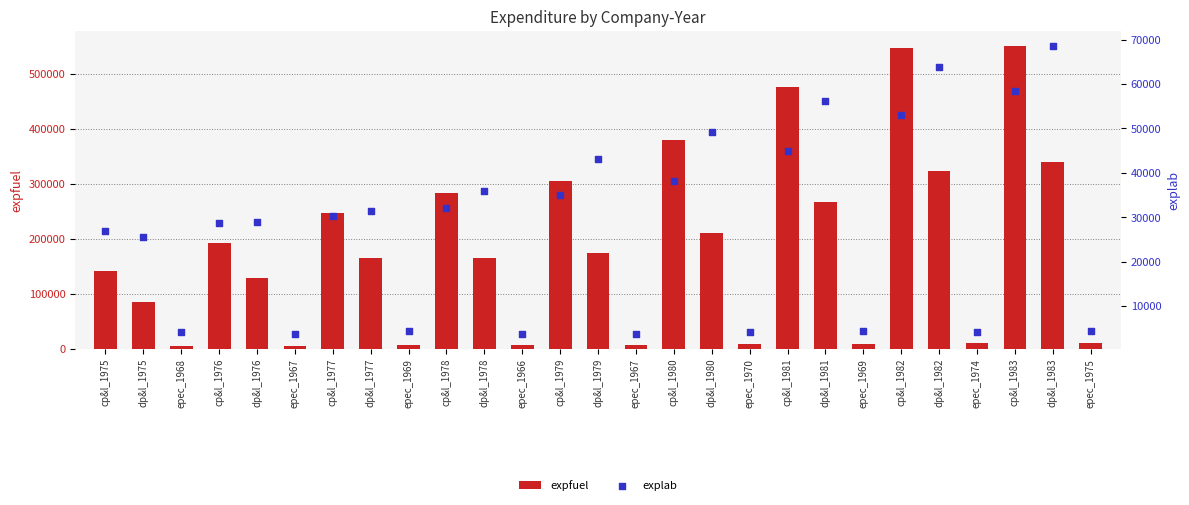

Which series contains the lowest Y value?

explab